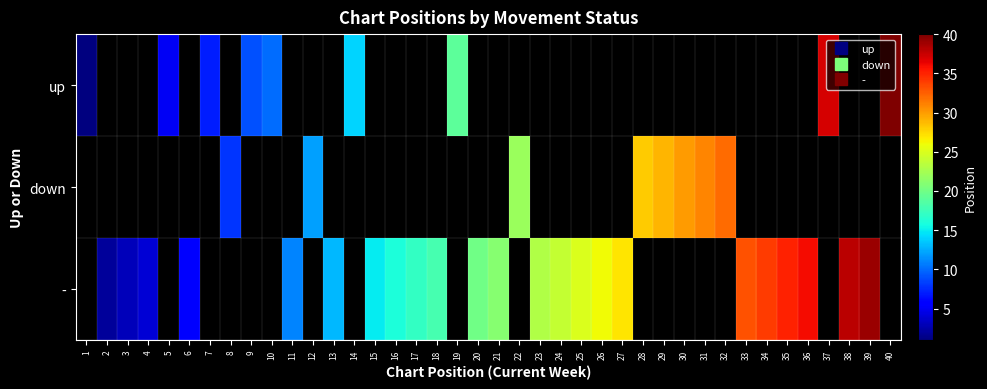

How many data points does each series have?

40